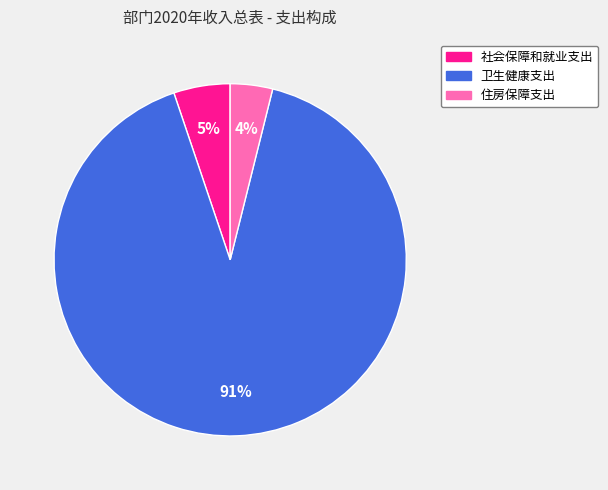

The 社会保障和就业支出 slice represents 5% of the pie. True or false?

True